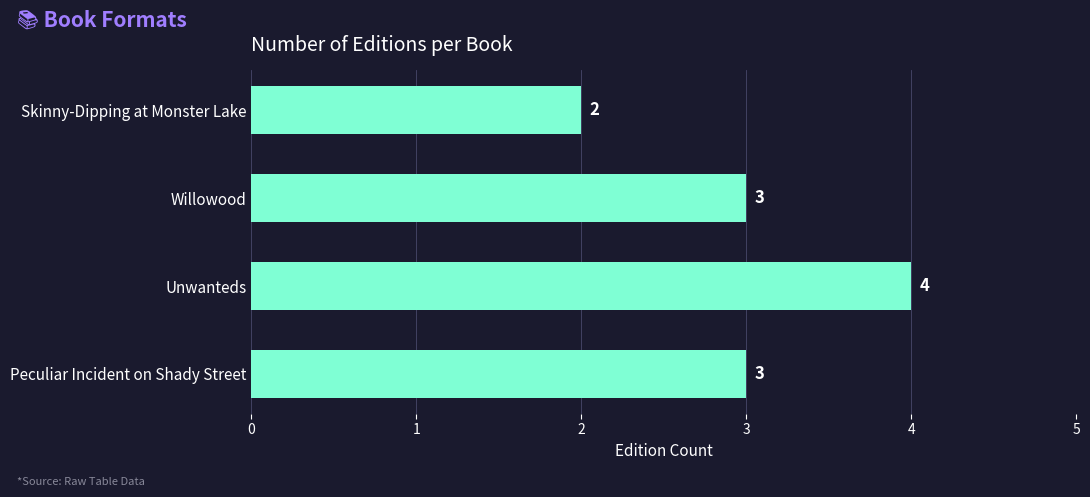

What is the approximate value at Peculiar Incident on Shady Street?

3